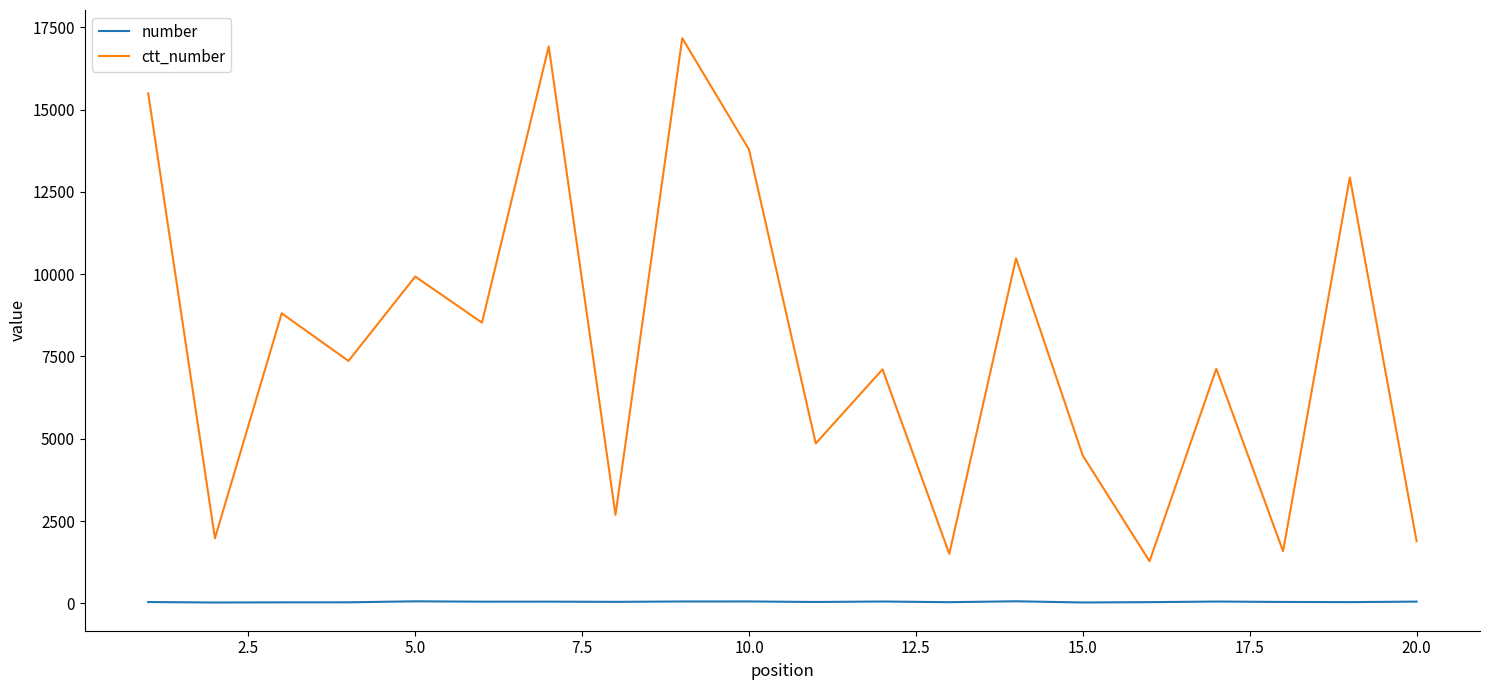

Which series has the largest range (max minus min)?

ctt_number